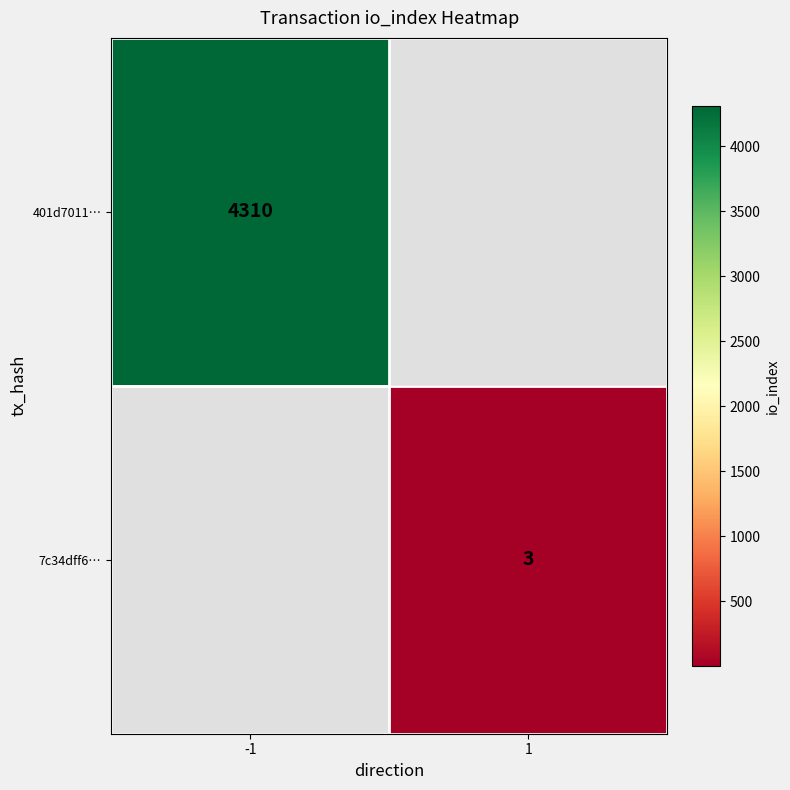

At how many categories does at least one series exceed 3797?

1